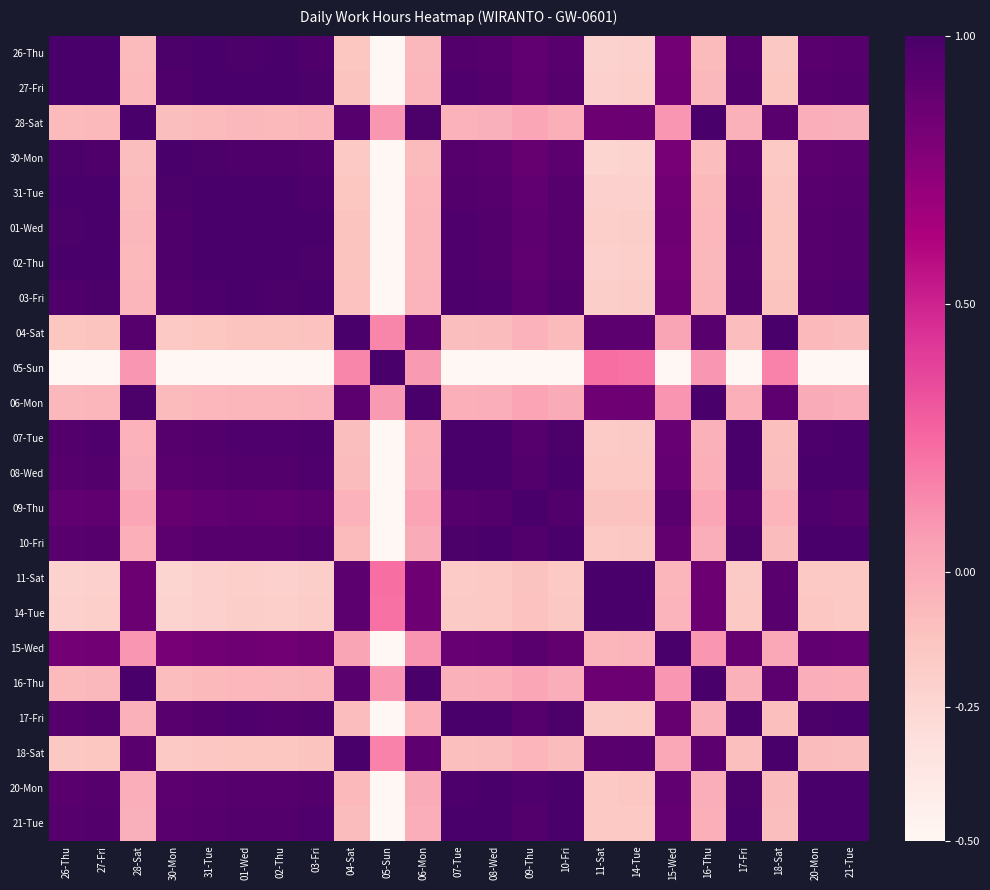

Between 07-Tue and 03-Fri, which is larger?

03-Fri